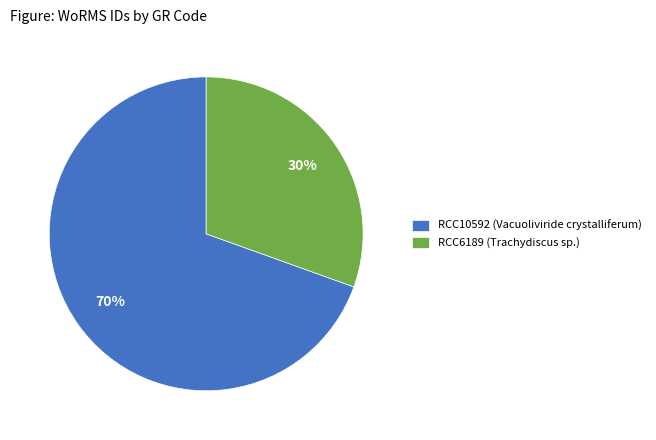

What is the ratio of the value at RCC10592 (Vacuoliviride crystalliferum) to the value at RCC6189 (Trachydiscus sp.)?

2.3